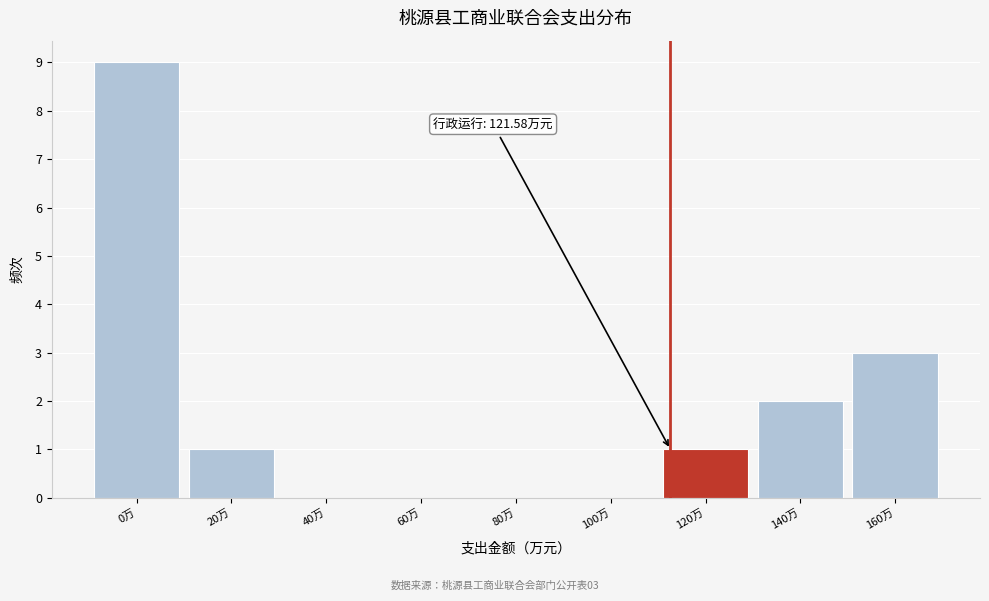

Reading right to left, what are all the values shown in this chart?

160万=3	140万=2	120万=1	100万=0	80万=0	60万=0	40万=0	20万=1	0万=9